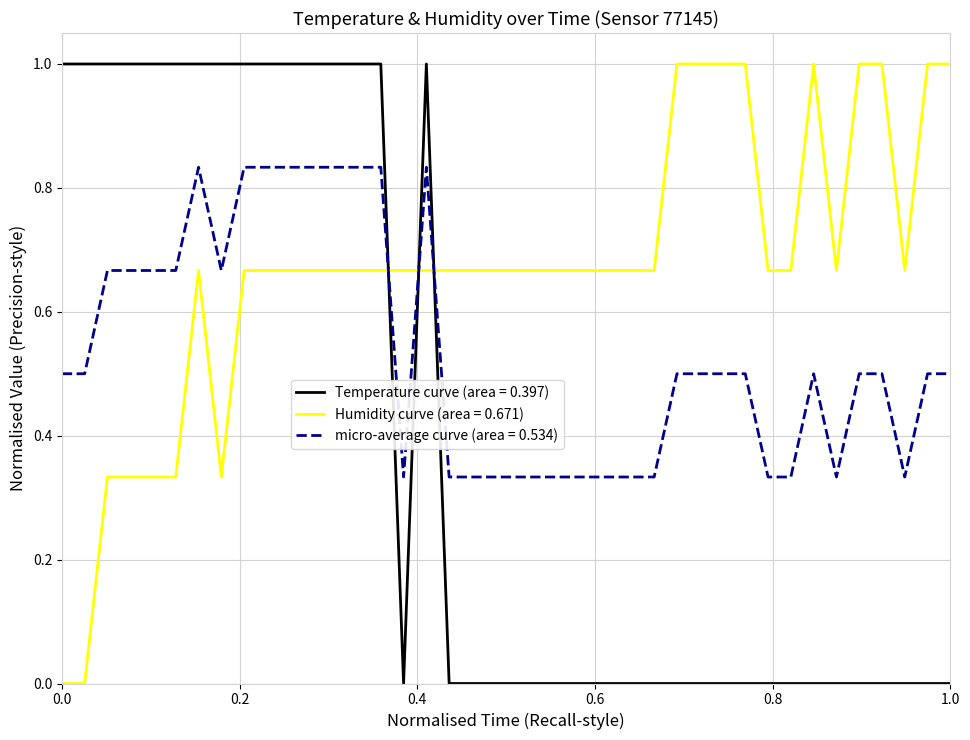

How many times do micro-average curve (area = 0.534) and Temperature curve (area = 0.397) cross each other?

3